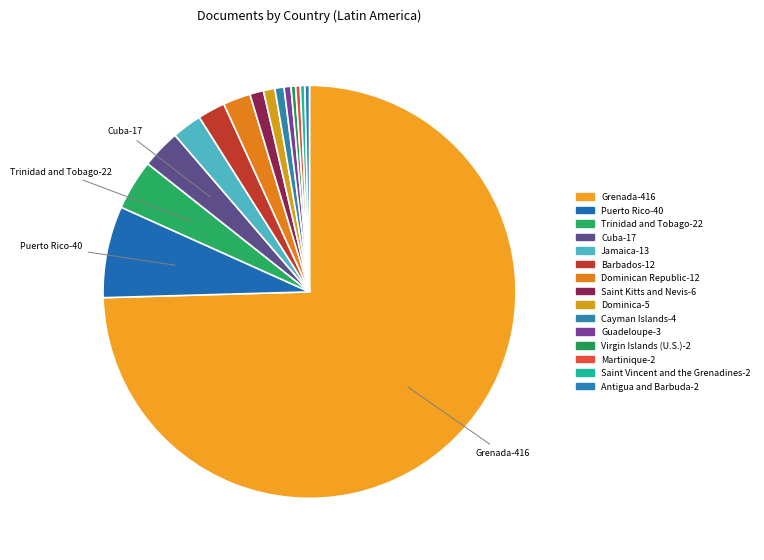

How many slices are in this pie chart?

15